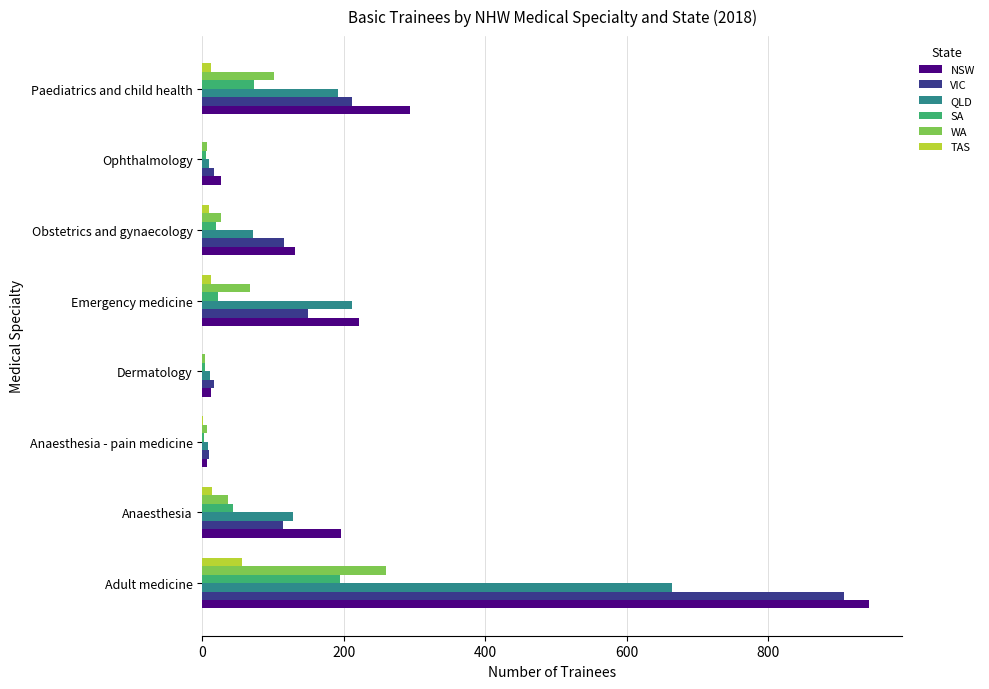

Which category has the highest value in the QLD series?

Adult medicine